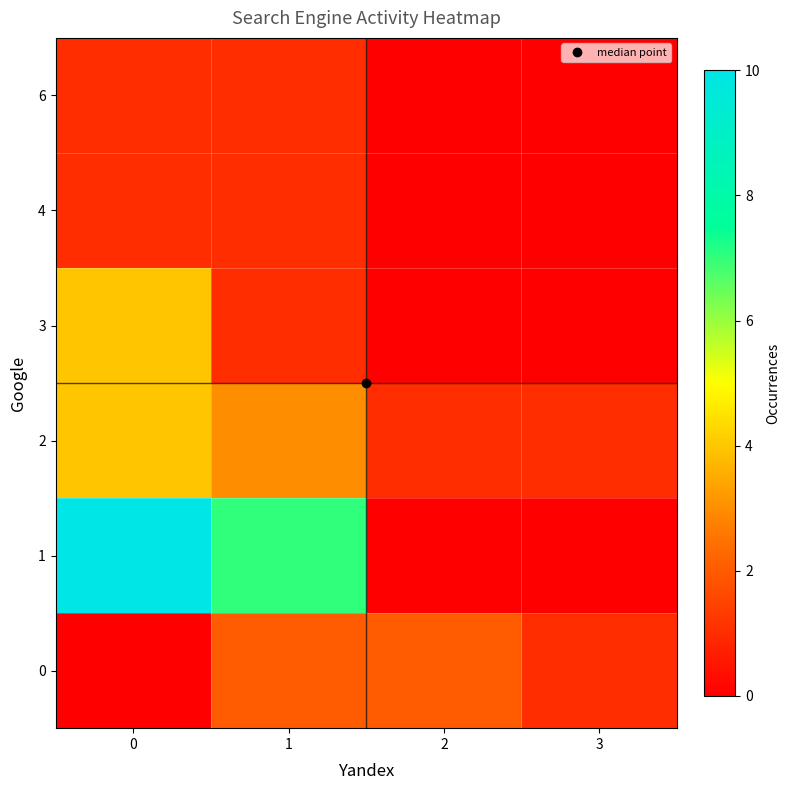

Reading left to right, transcribe all the data shown in this chart.

0: 0=0	1=2	2=2	3=1
1: 0=10	1=7	2=0	3=0
2: 0=4	1=3	2=1	3=1
3: 0=4	1=1	2=0	3=0
4: 0=1	1=1	2=0	3=0
6: 0=1	1=1	2=0	3=0